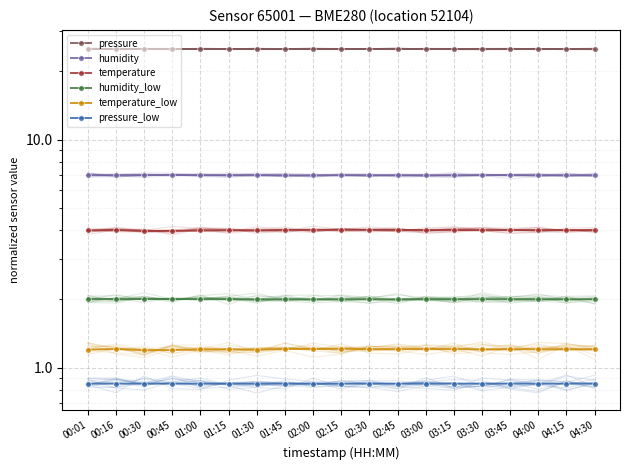

What is the total value across all series at 01:45?

40.0